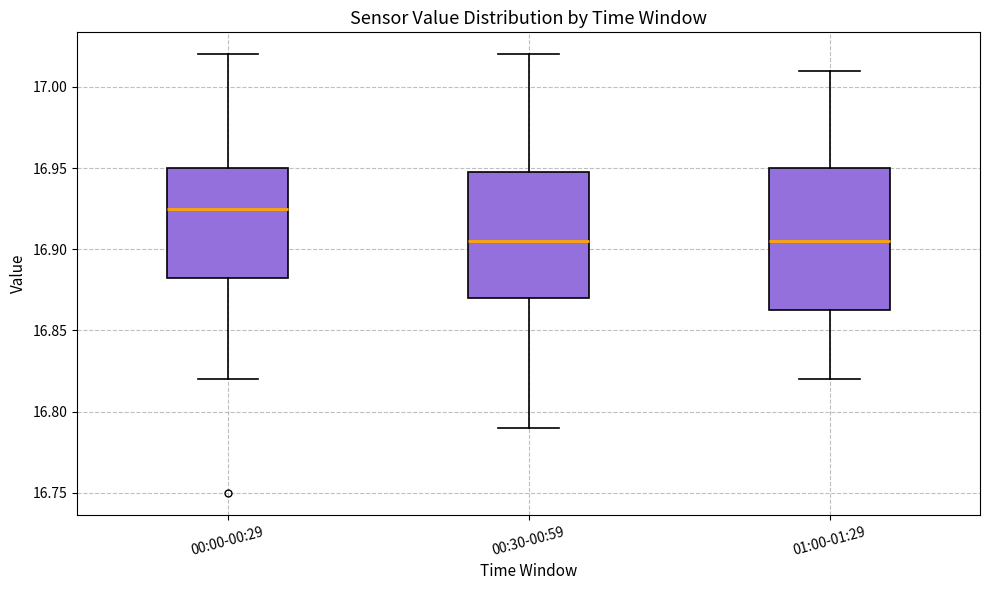

Reading left to right, transcribe this box plot: for each box, give where its median line is, the range the box spans, and where its two whiskers end, as read against the y-axis. The values are not printed on the chart, so give them approximately, as read against the axis.

00:00-00:29: median 16.925, box 16.885 to 16.950, whiskers 16.820 to 17.020
00:30-00:59: median 16.905, box 16.870 to 16.950, whiskers 16.790 to 17.020
01:00-01:29: median 16.905, box 16.865 to 16.950, whiskers 16.820 to 17.010